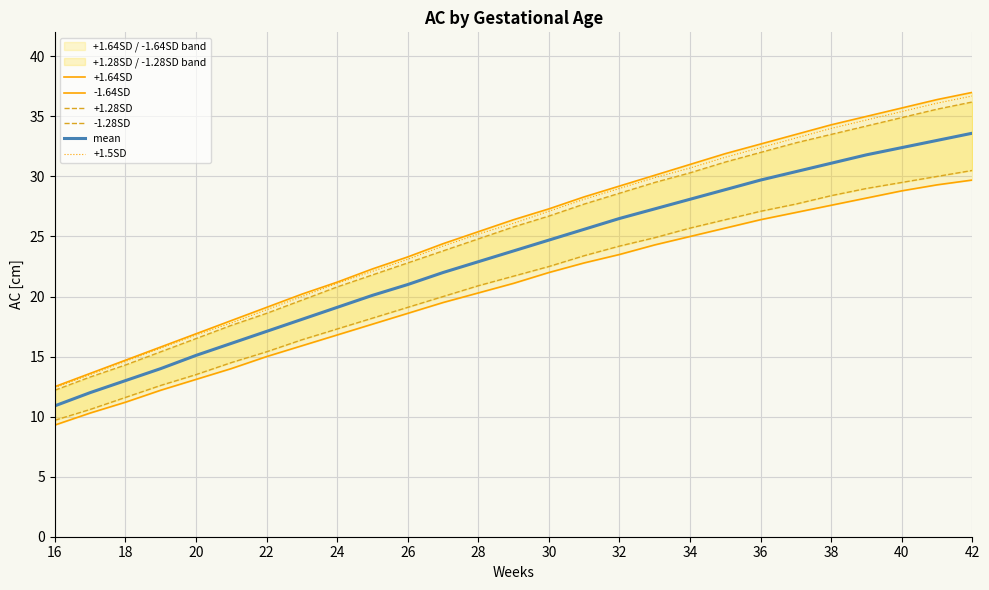

Reading left to right, list all the values displayed in this chart.

+1.64SD: 12.5	13.6	14.7	15.8	16.9	18.0	19.1	20.2	21.2	22.3	23.3	24.4	25.4	26.4	27.3	28.3	29.2	30.1	31.0	31.9	32.7	33.5	34.3	35.0	35.7	36.4	37.0
-1.64SD: 9.3	10.3	11.2	12.2	13.1	14.0	15.0	15.9	16.8	17.7	18.6	19.5	20.3	21.1	22.0	22.8	23.5	24.3	25.0	25.7	26.4	27.0	27.6	28.2	28.8	29.3	29.7
+1.28SD: 12.2	13.3	14.3	15.4	16.5	17.6	18.6	19.7	20.8	21.8	22.8	23.8	24.8	25.8	26.7	27.7	28.6	29.5	30.3	31.2	32.0	32.8	33.5	34.2	34.9	35.6	36.2
-1.28SD: 9.7	10.6	11.6	12.6	13.5	14.5	15.4	16.4	17.3	18.2	19.1	20.0	20.9	21.7	22.5	23.4	24.2	24.9	25.7	26.4	27.1	27.7	28.4	29.0	29.5	30.0	30.5
mean: 10.9	12.0	13.0	14.0	15.1	16.1	17.1	18.1	19.1	20.1	21.0	22.0	22.9	23.8	24.7	25.6	26.5	27.3	28.1	28.9	29.7	30.4	31.1	31.8	32.4	33.0	33.6
+1.5SD: 12.4	13.5	14.6	15.7	16.8	17.8	18.9	20.0	21.1	22.1	23.1	24.2	25.2	26.1	27.1	28.1	29.0	29.9	30.7	31.6	32.4	33.2	34.0	34.7	35.4	36.1	36.7